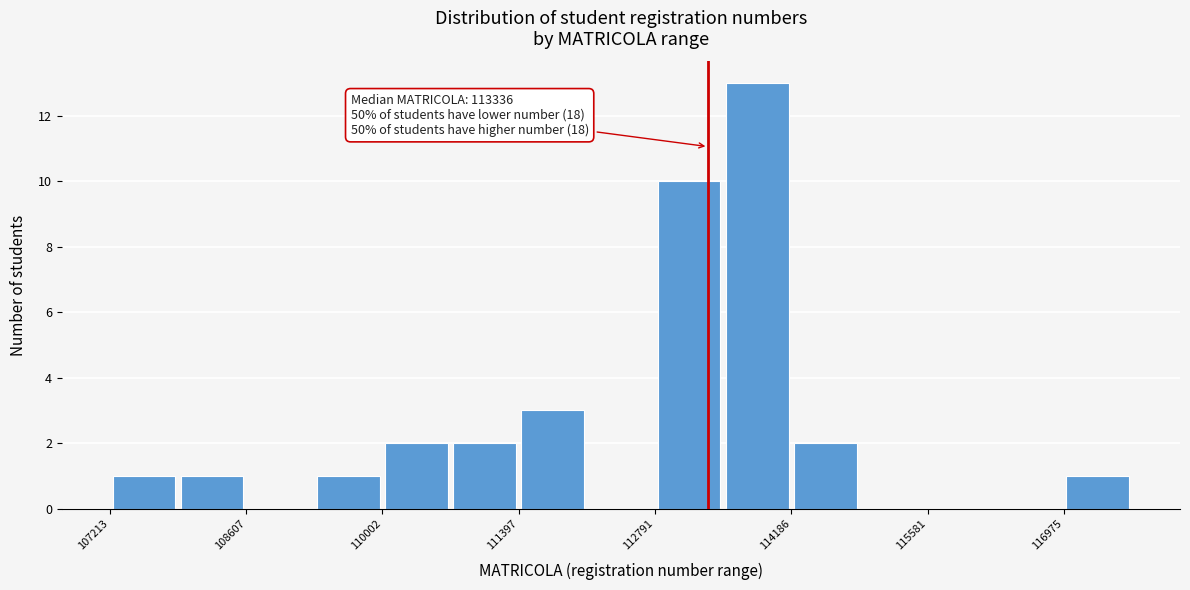

Read against the x-axis, roughly where is the centre of the tallest bar?

113800